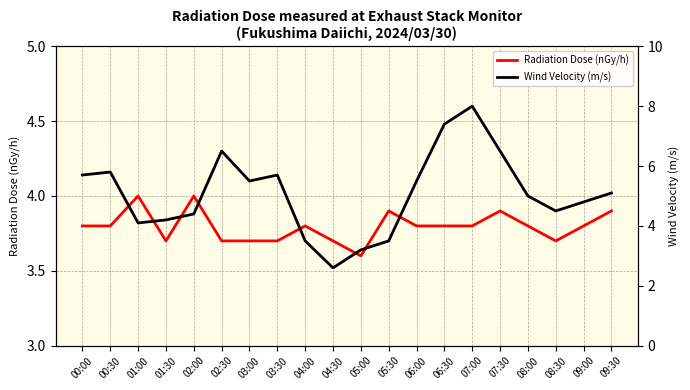

At how many categories does at least one series exceed 4?

16